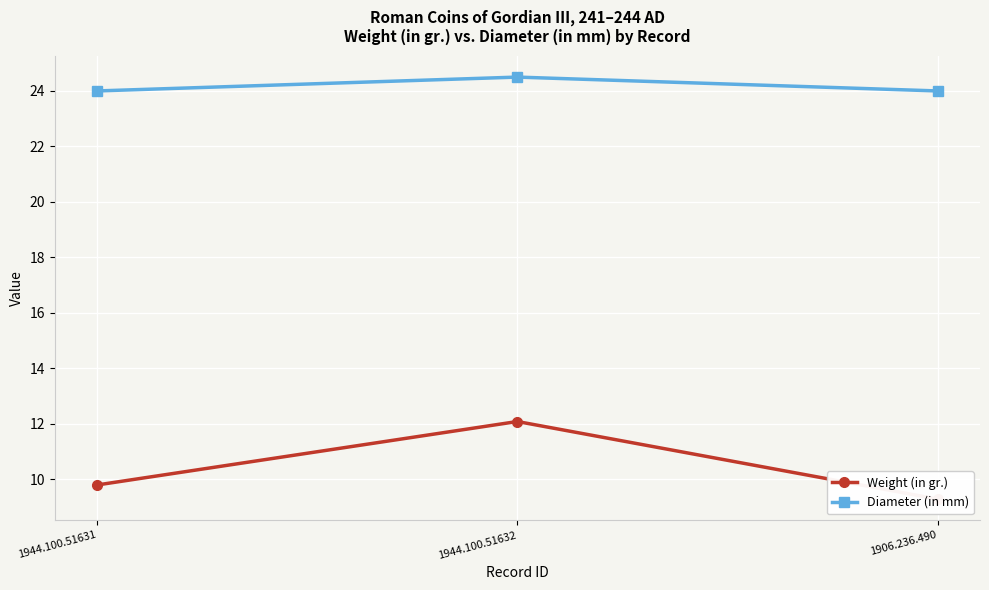

Which has a higher value, 1944.100.51631 or 1944.100.51632?

1944.100.51632